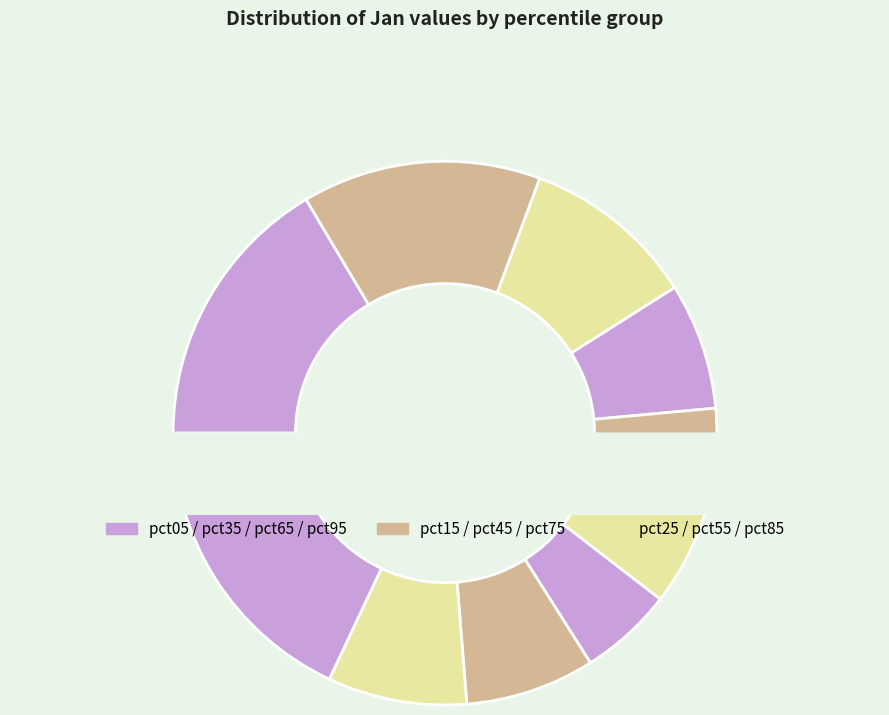

Does pct25 represent more than half of the total?

No